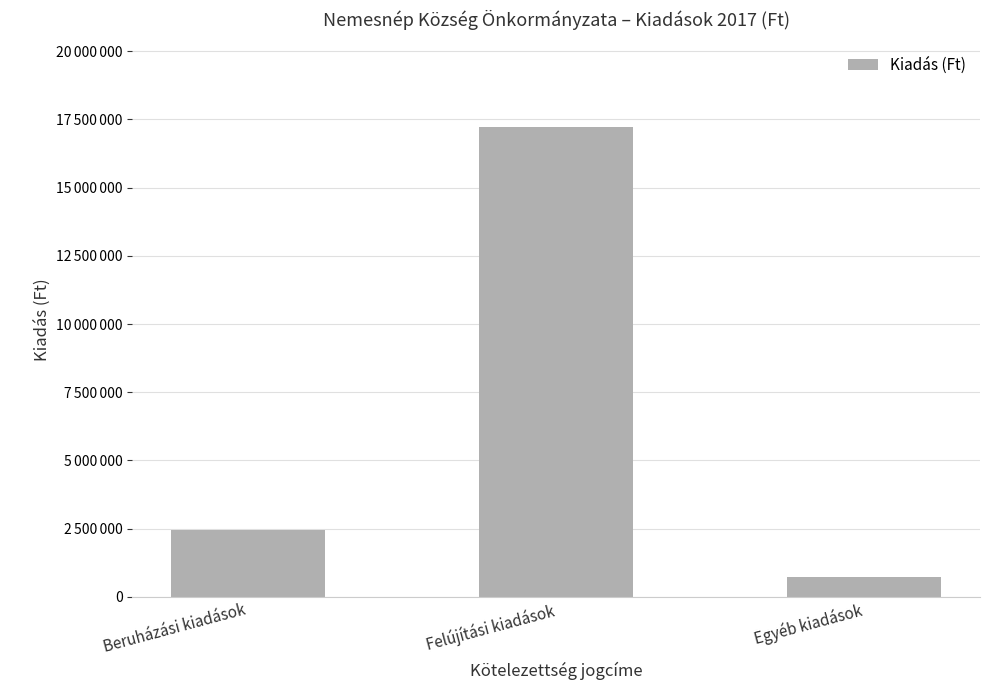

What is the difference between the maximum and minimum values?

16481474